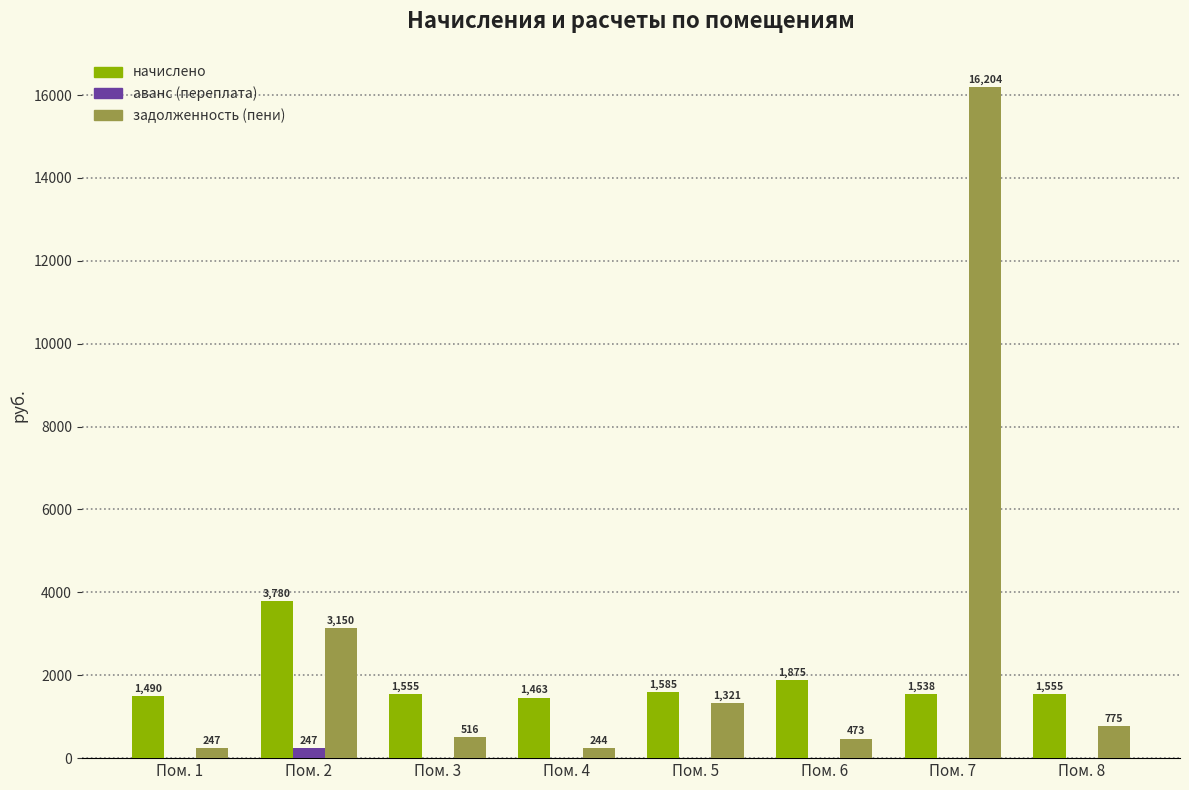

Are the bars horizontal?

No